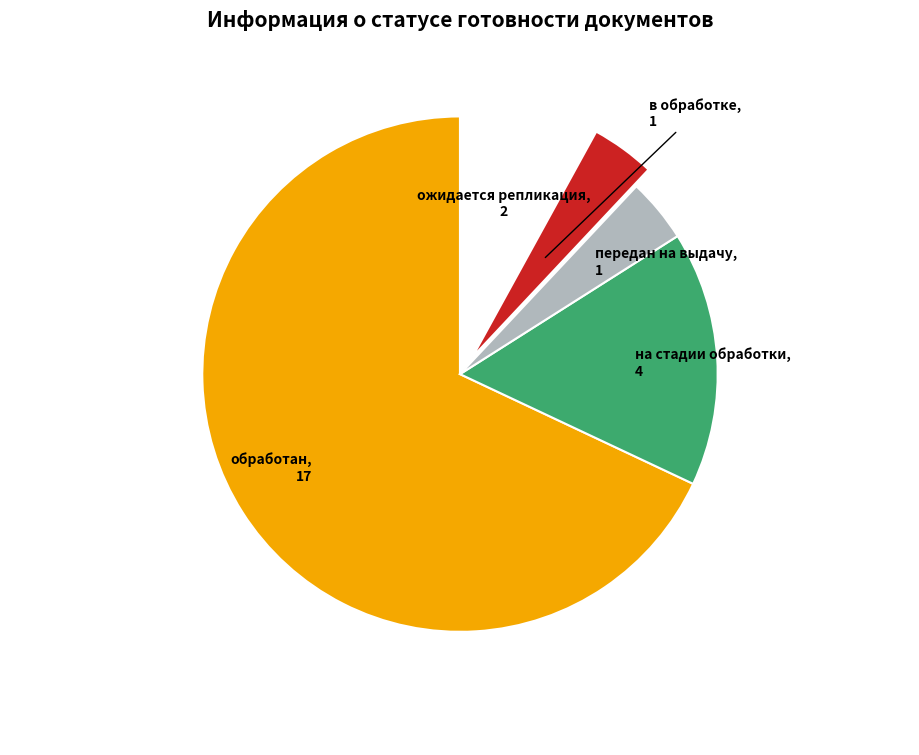

True or false: обработан accounts for 55% of the total.

False